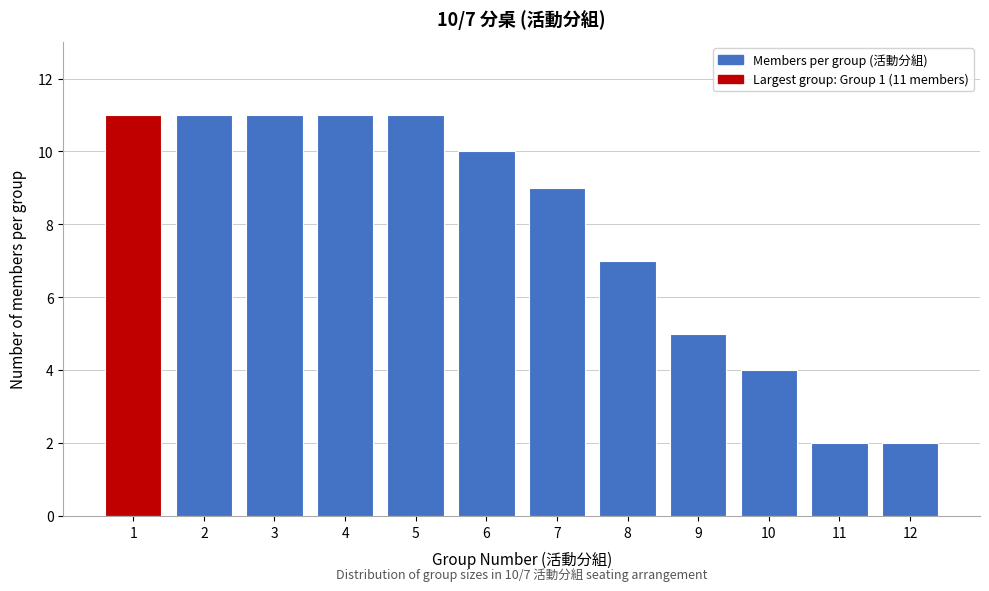

Reading left to right, extract all data points from this chart.

1=11	2=11	3=11	4=11	5=11	6=10	7=9	8=7	9=5	10=4	11=2	12=2